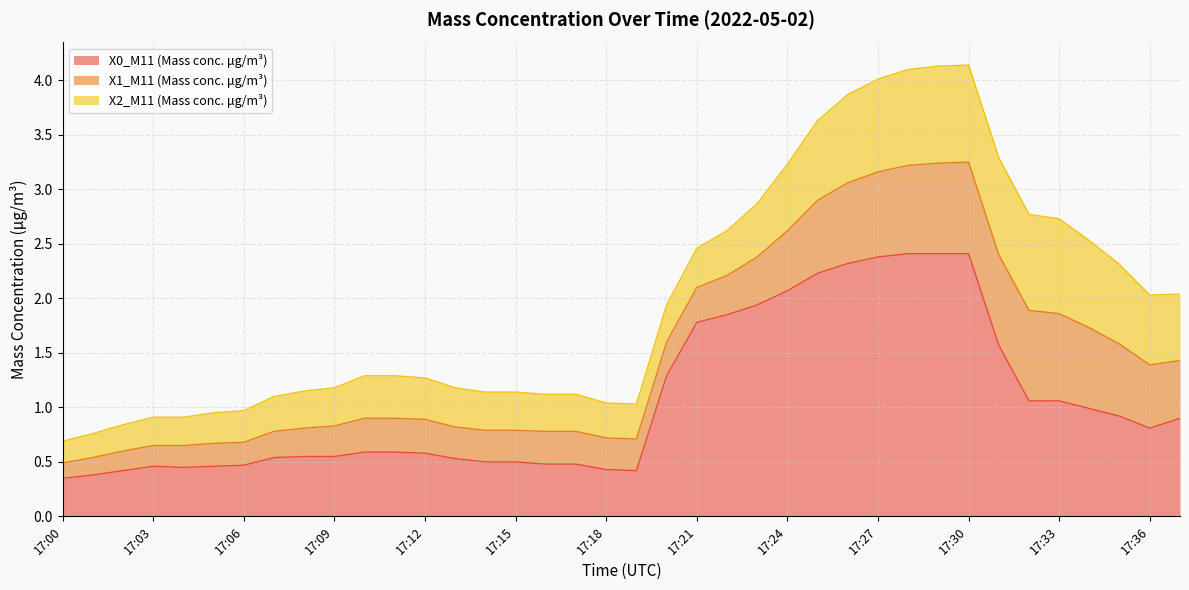

The X1_M11 (Mass conc. μg/m³) series shows 1.2 at 17:26. True or false?

False